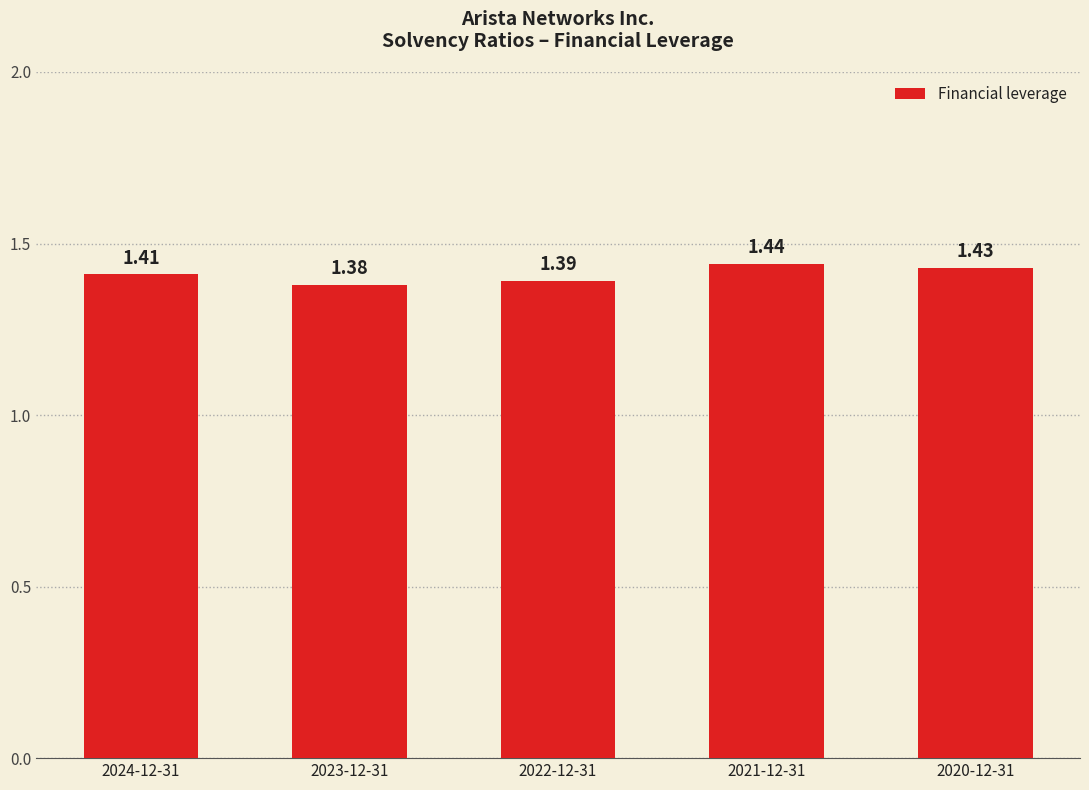

Approximately how many times larger is the value at 2021-12-31 compared to 2023-12-31?

1.0